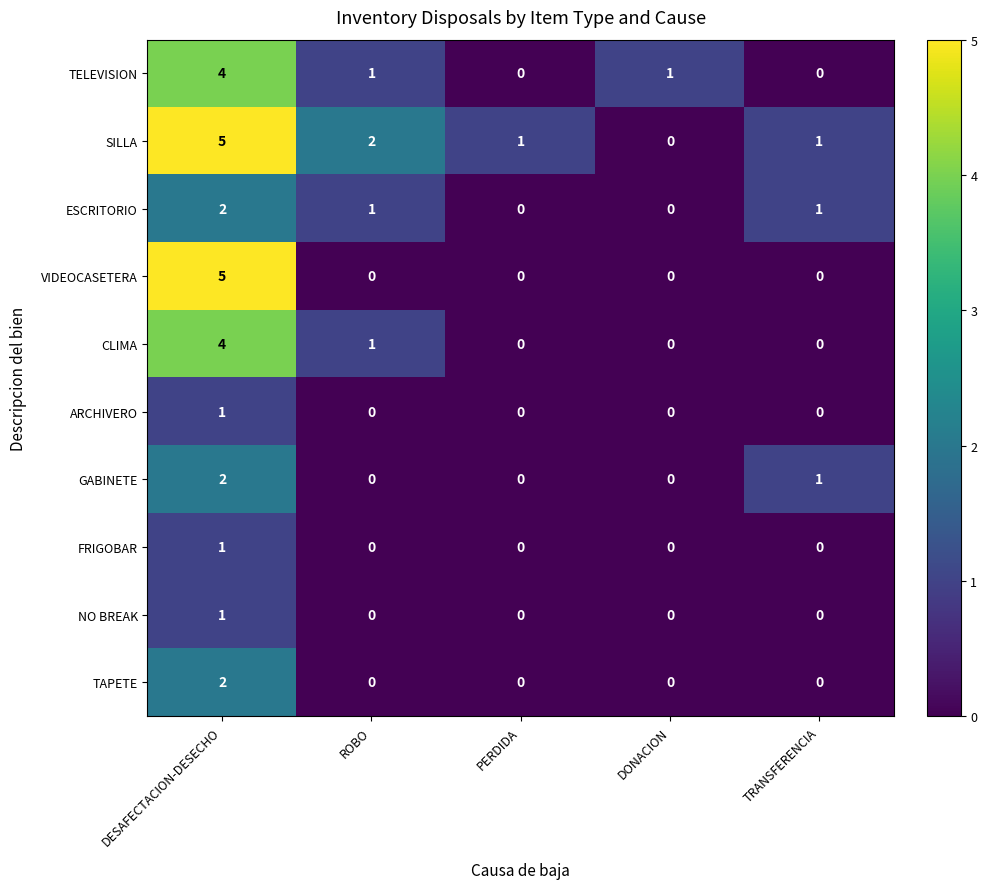

What is the difference between the TELEVISION values at DESAFECTACION-DESECHO and TRANSFERENCIA?

4